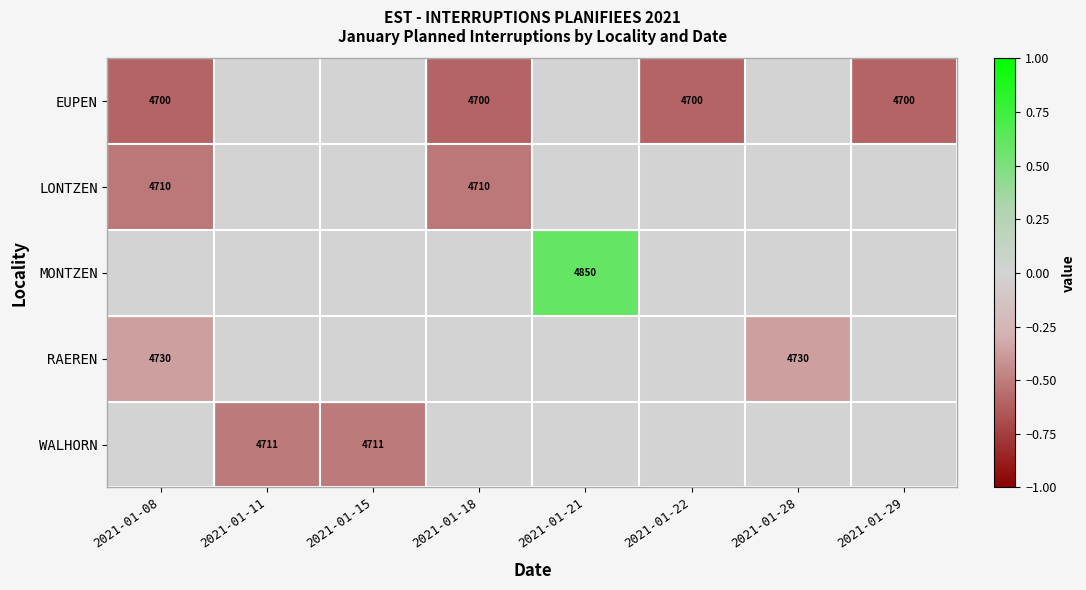

The value of RAEREN at 2021-01-28 is 6933.1. True or false?

False